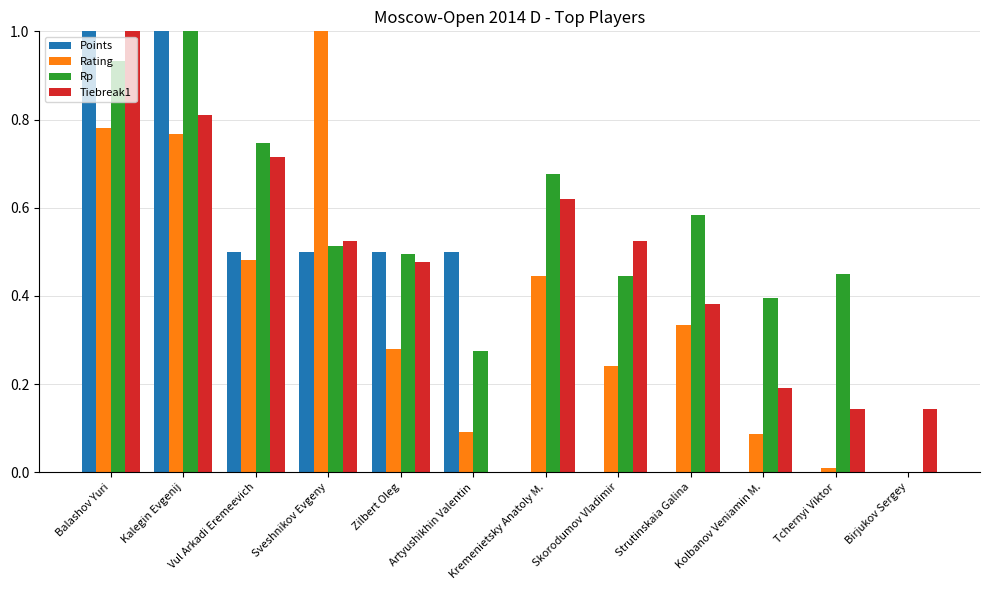

Which category has the highest value in the Rp series?

Kalegin Evgenij